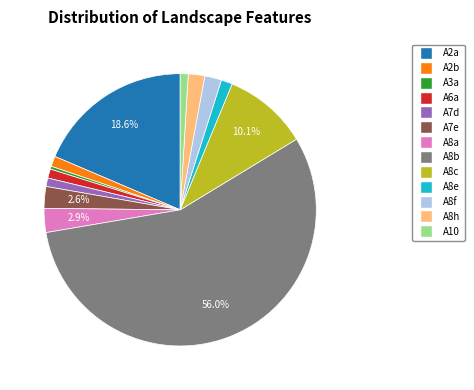

What is the largest slice in the pie chart?

A8b